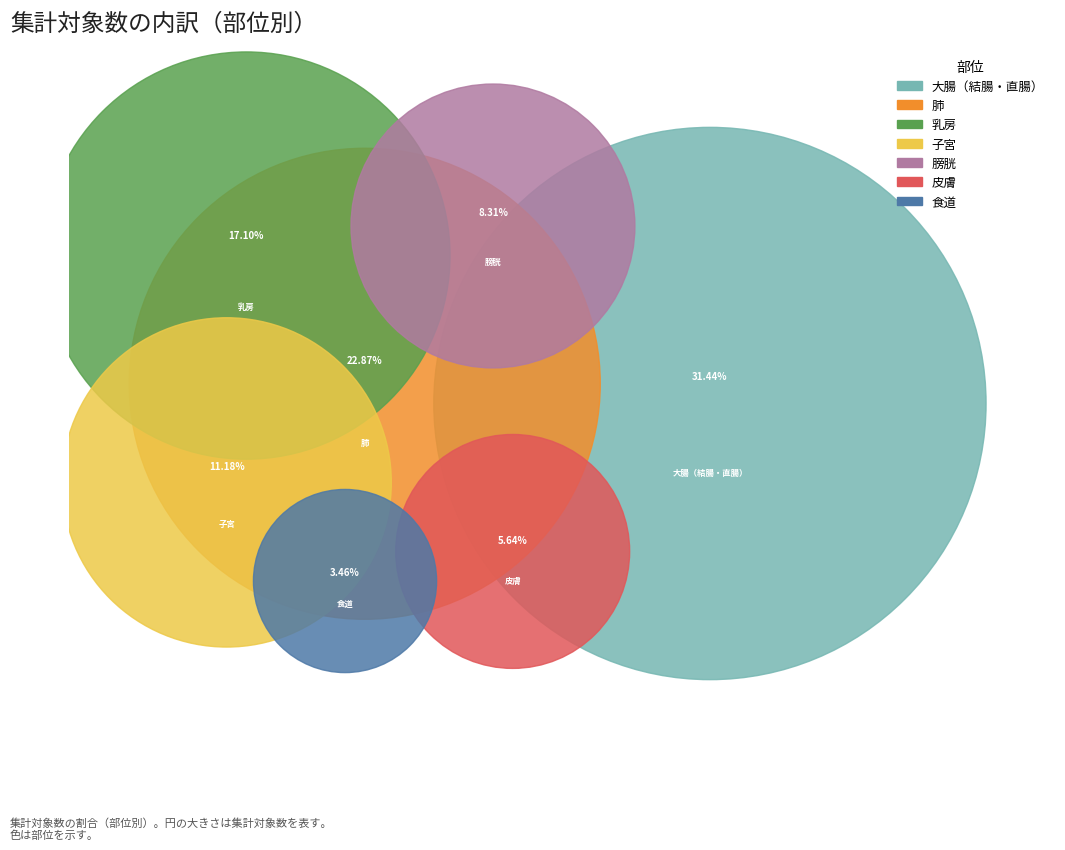

Combined, do 子宮 and 大腸（結腸・直腸） account for over 50%?

No